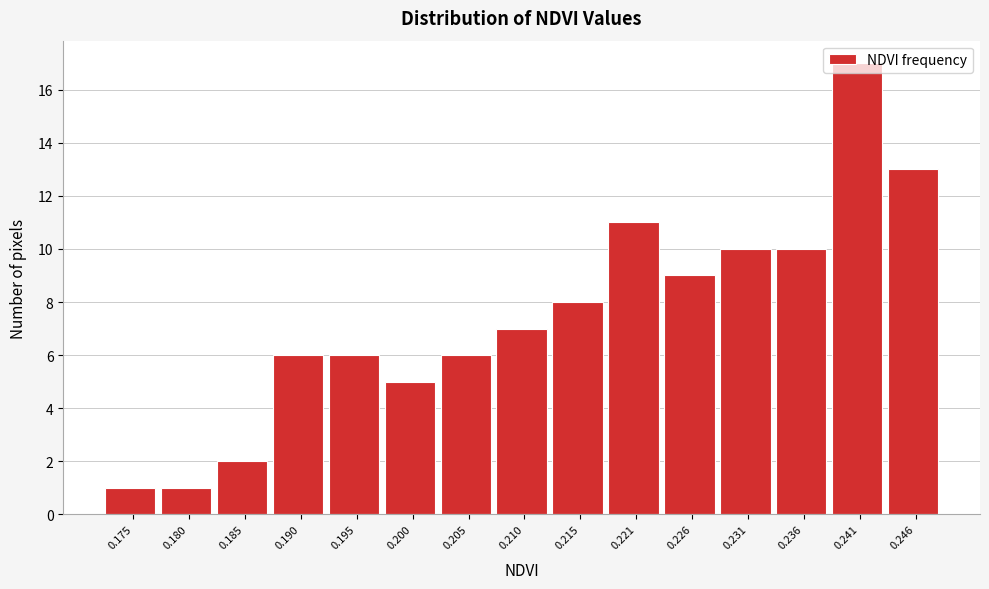

What is the average value?

7